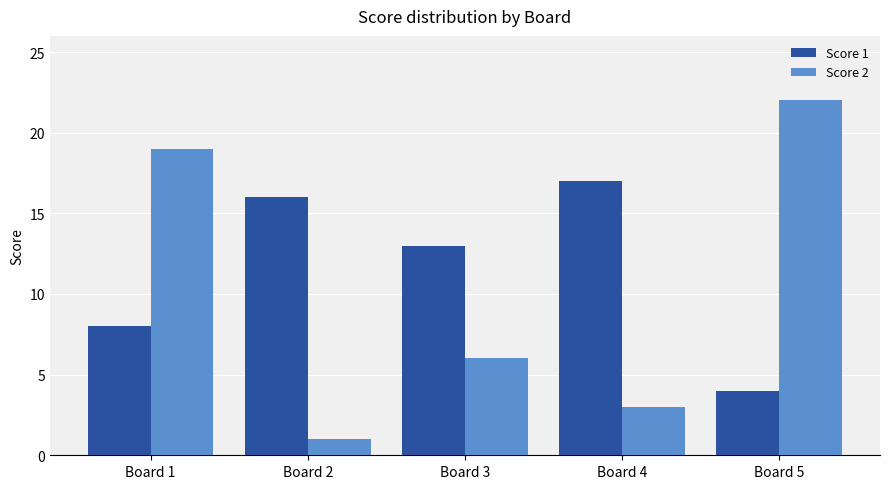

How many data points in Score 2 are less than 6?

2